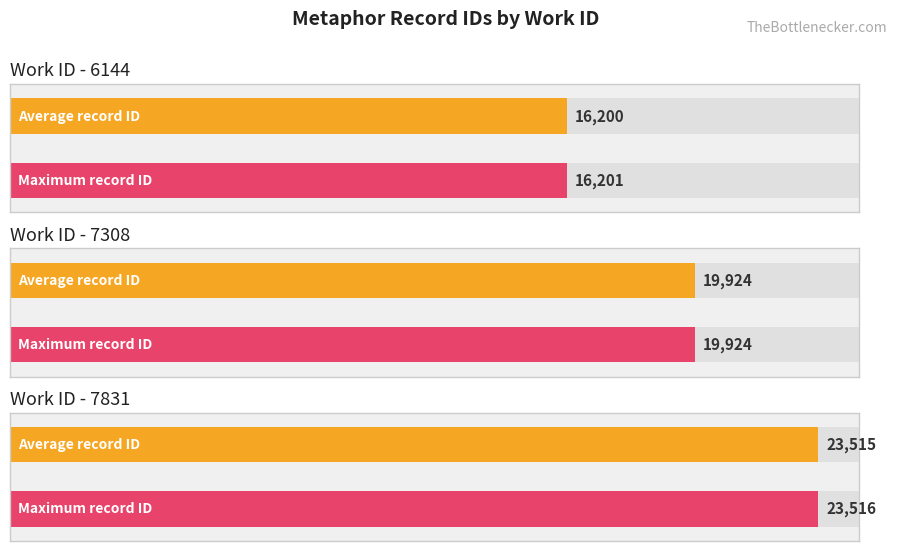

How many bars are there in each group?

2